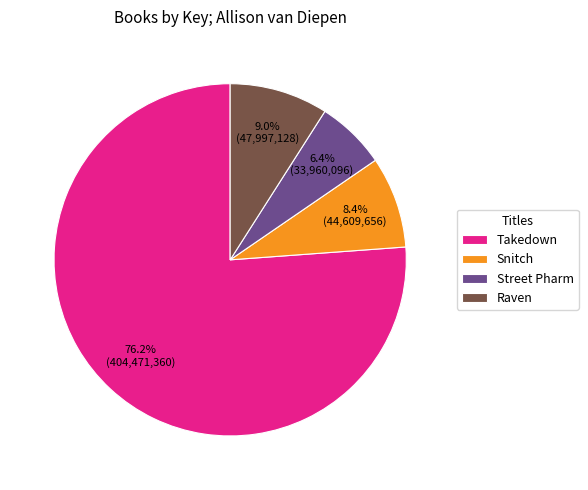

What percentage is NOT represented by Street Pharm?

93.6%